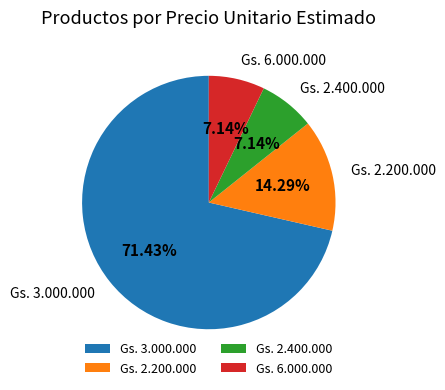

Which category accounts for the majority?

Gs. 3.000.000